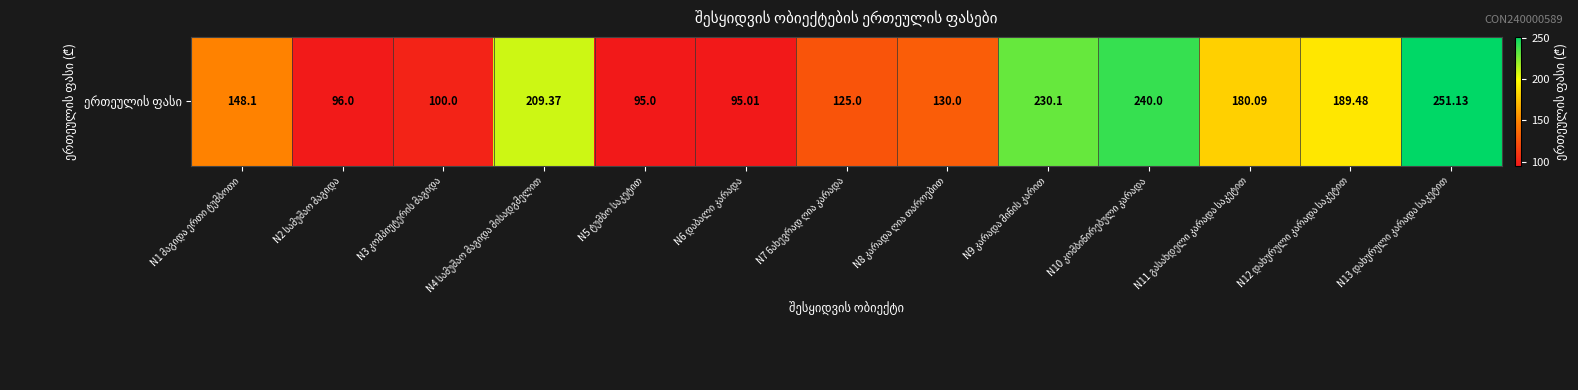

Which label corresponds to the largest value in the chart?

N13 დახურული კარადა საკეტით